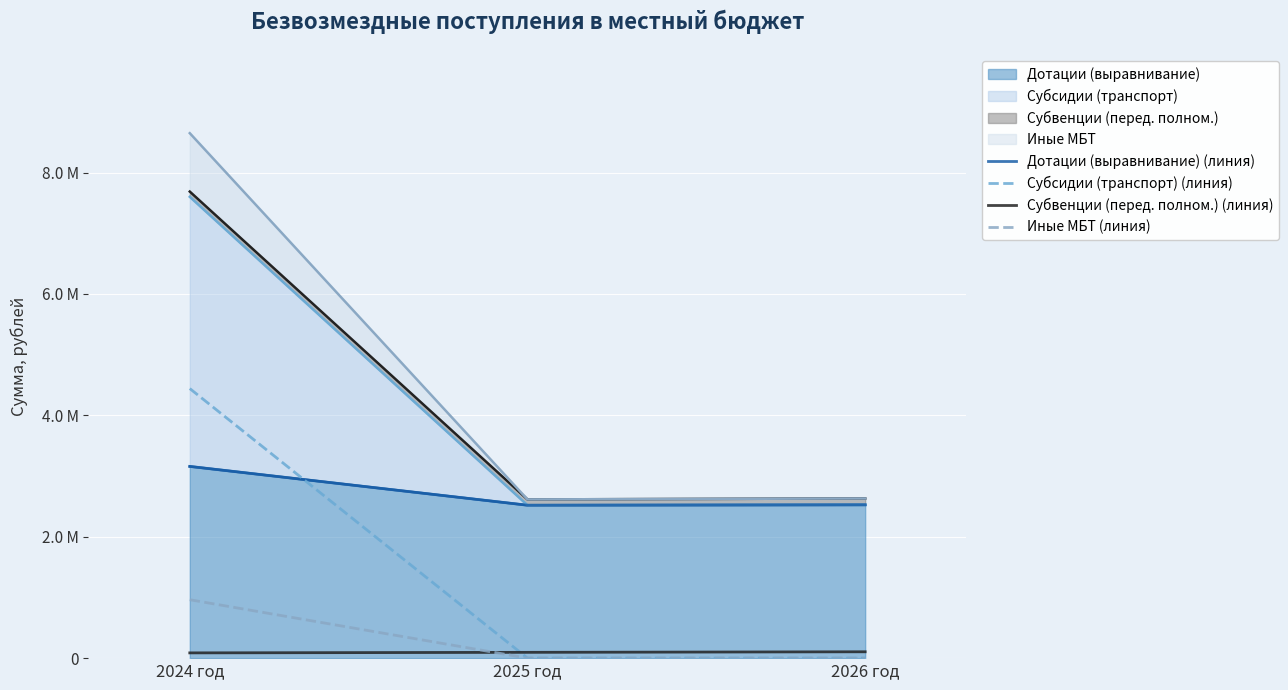

Reading left to right, transcribe all the data shown in this chart.

Дотации (выравнивание) (линия): 3158787.3	2519623.7	2525967.8
Субсидии (транспорт) (линия): 4441577.3	0.0	0.0
Субвенции (перед. полном.) (линия): 86627.0	95550.0	104629.0
Иные МБТ (линия): 962305.1	0.0	0.0